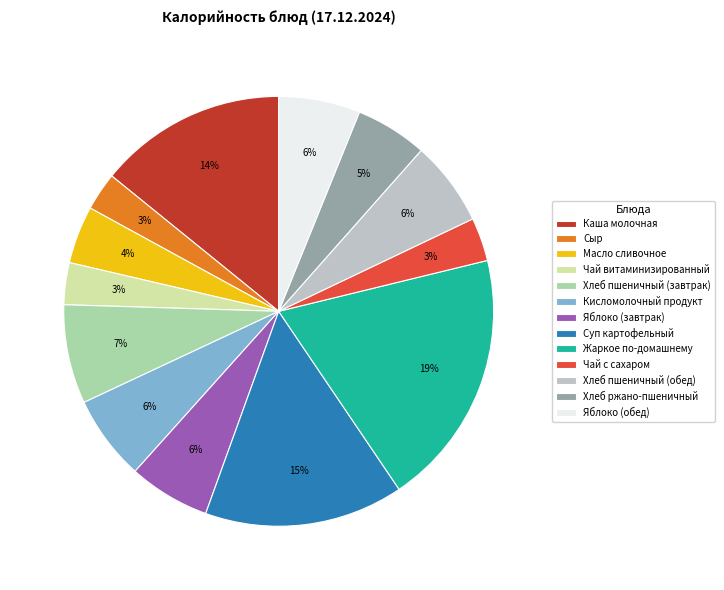

Is it true that Хлеб ржано-пшеничный is 19% of the pie?

False